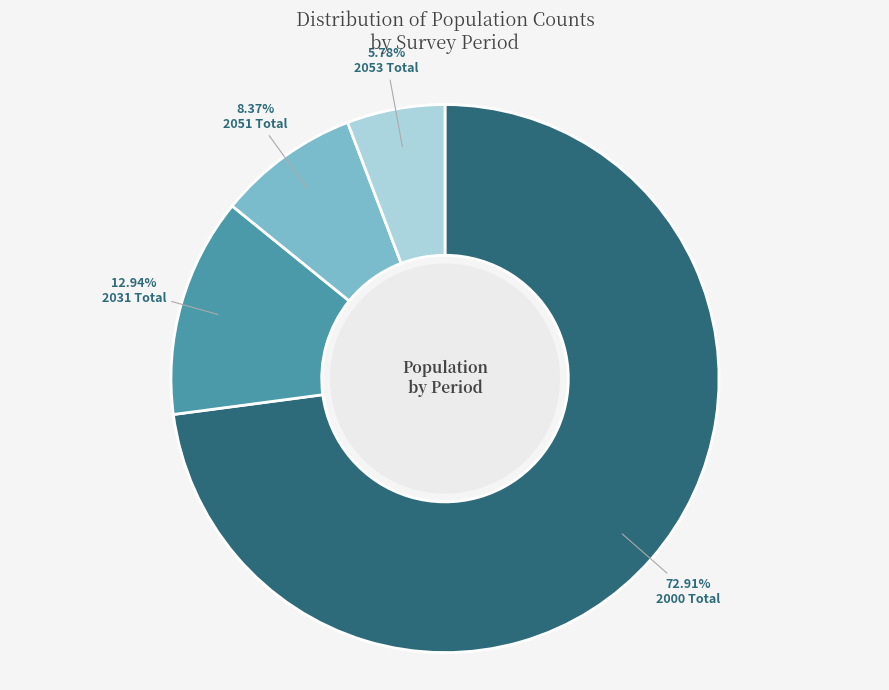

To the nearest percent, what percentage of the pie is 2053 Total?

6%